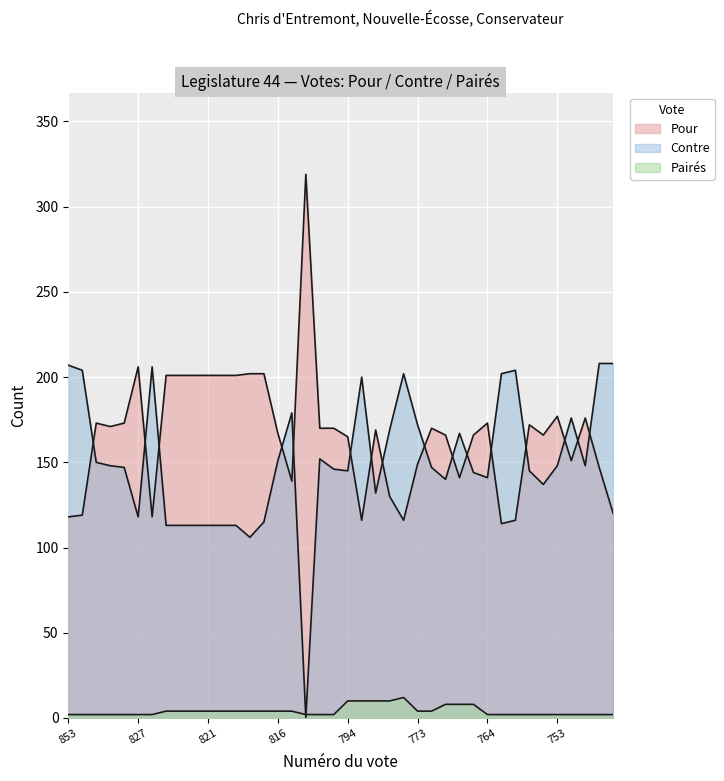

Which series has the largest range (max minus min)?

Contre